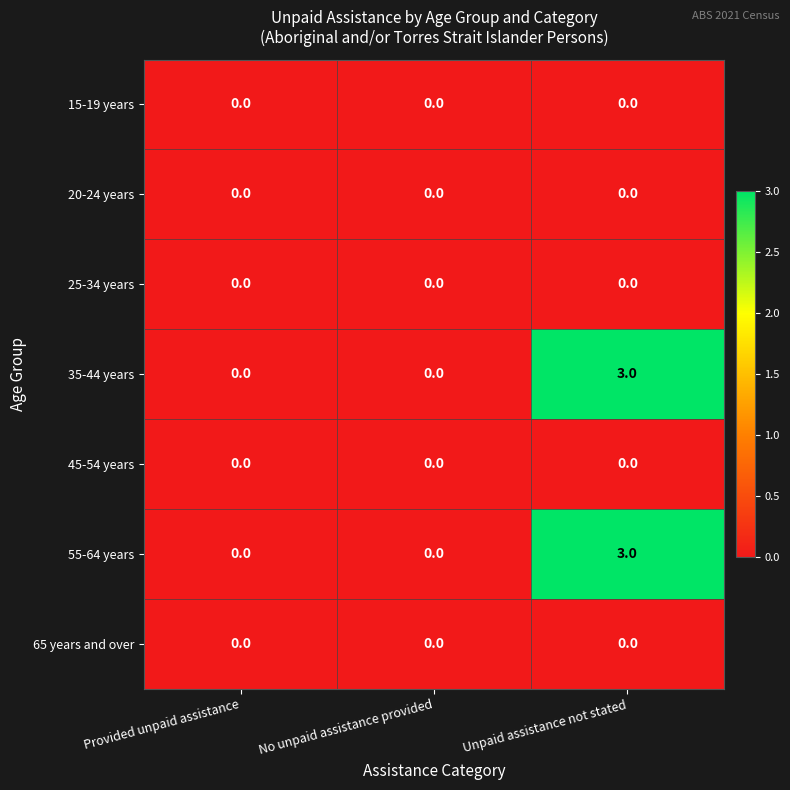

What is the spread (max minus min) of values at Unpaid assistance not stated?

3